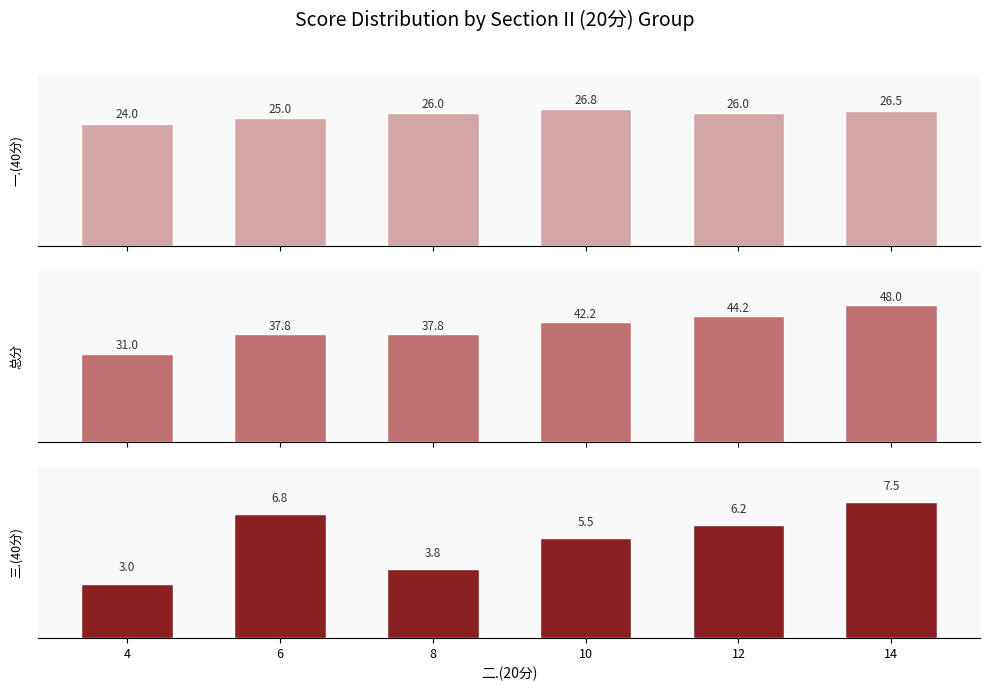

At how many categories does at least one series exceed 7?

6